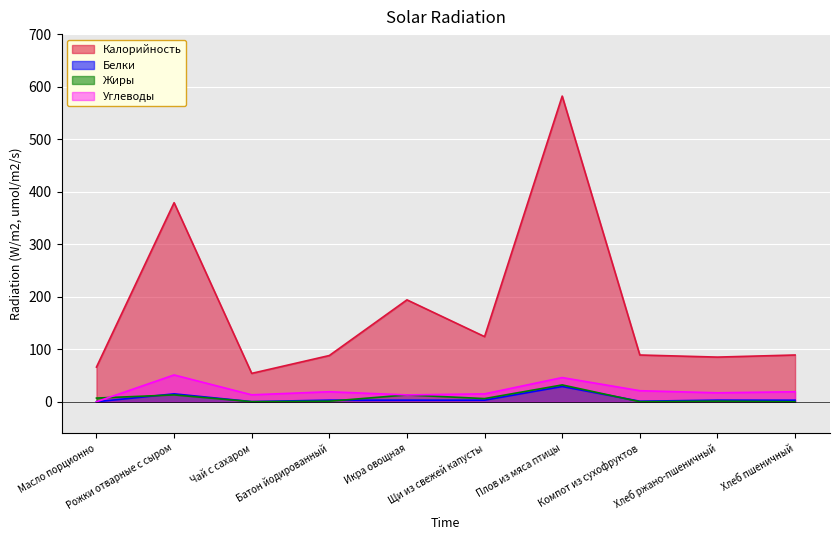

True or false: Углеводы has more than 0 points higher than both neighbors.

True